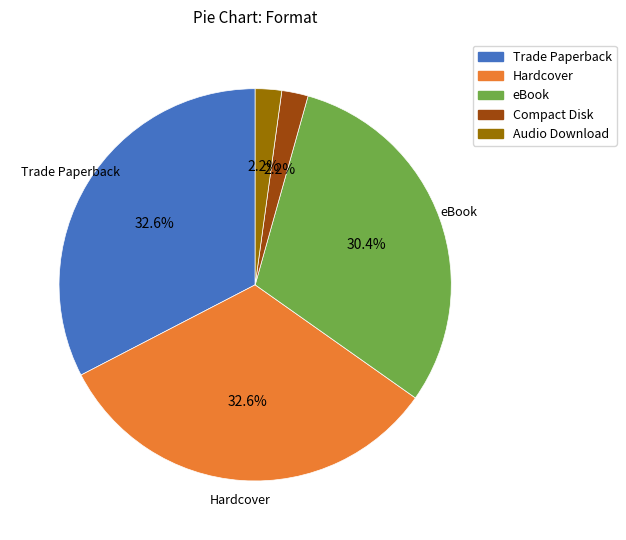

True or false: Trade Paperback accounts for 25% of the total.

False